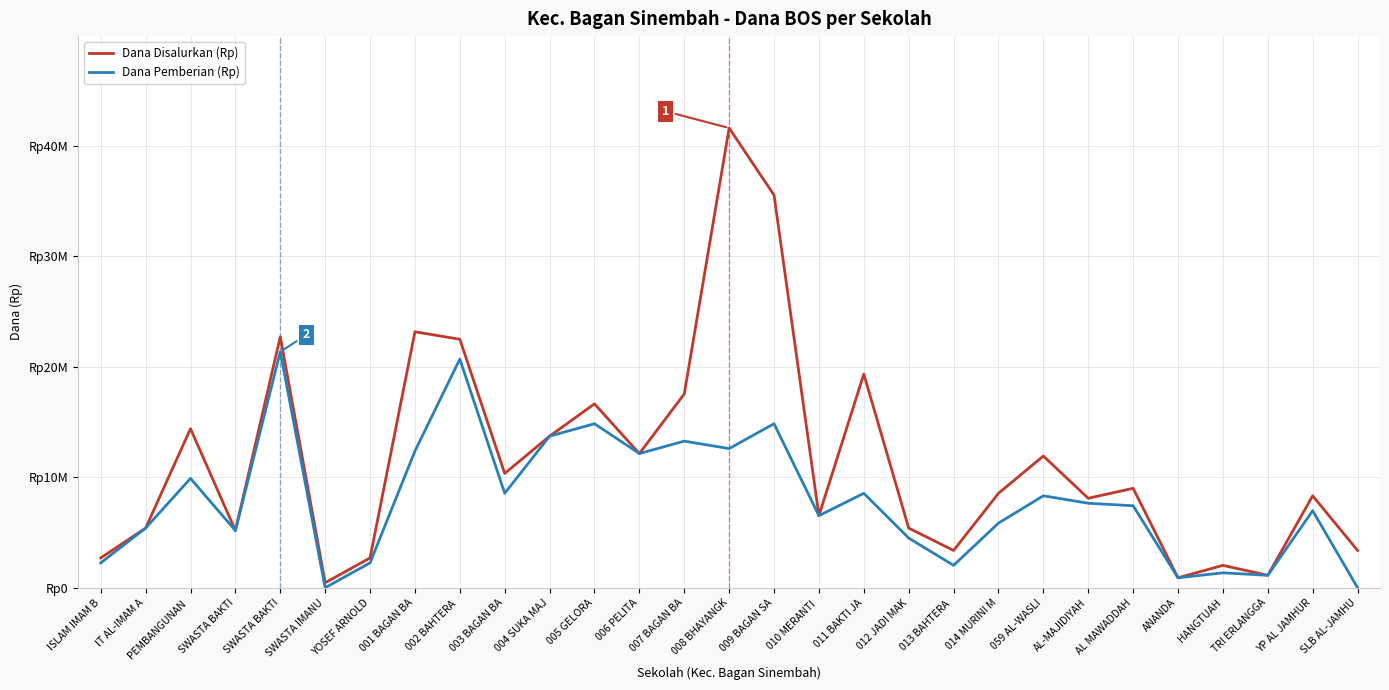

Does the chart display data point markers on the line(s)?

No